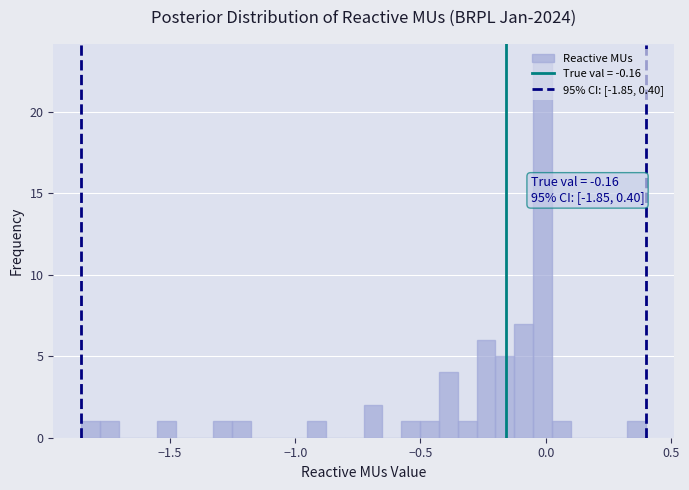

Around what value on the x-axis is the tallest bar? Give the approximate position of its centre, as read against the axis.

0.00